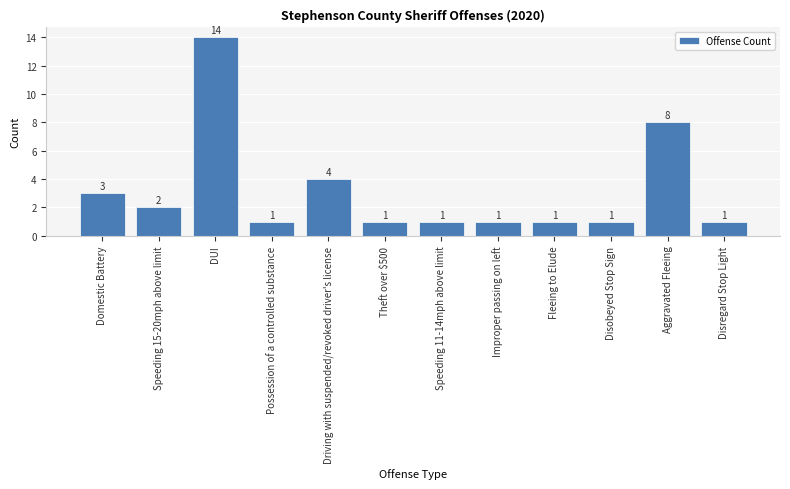

Reading right to left, list all the values displayed in this chart.

Disregard Stop Light=1	Aggravated Fleeing=8	Disobeyed Stop Sign=1	Fleeing to Elude=1	Improper passing on left=1	Speeding 11-14mph above limit=1	Theft over $500=1	Driving with suspended/revoked driver's license=4	Possession of a controlled substance=1	DUI=14	Speeding 15-20mph above limit=2	Domestic Battery=3